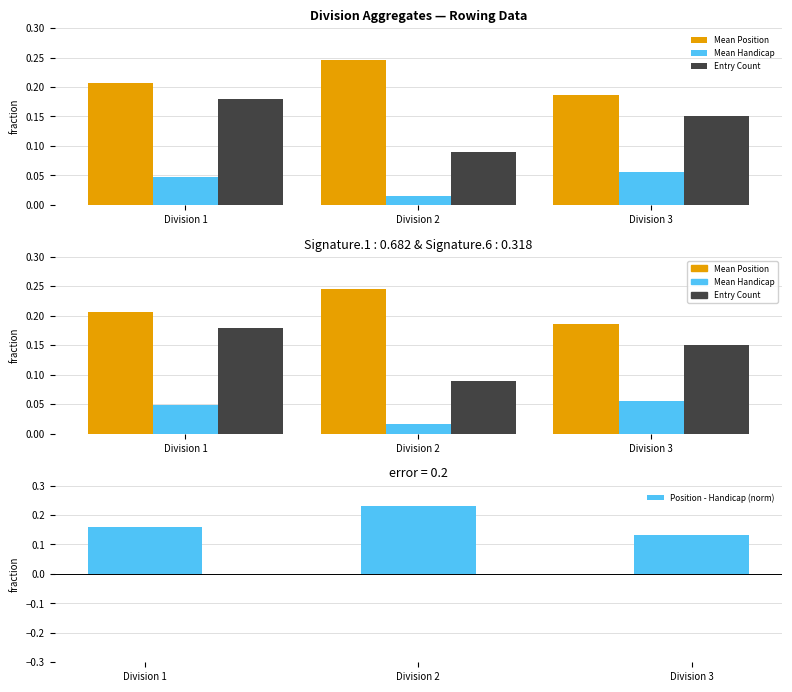

List the series in order of their overall mean, highest first.

Mean Position, Position - Handicap (norm), Entry Count, Mean Handicap